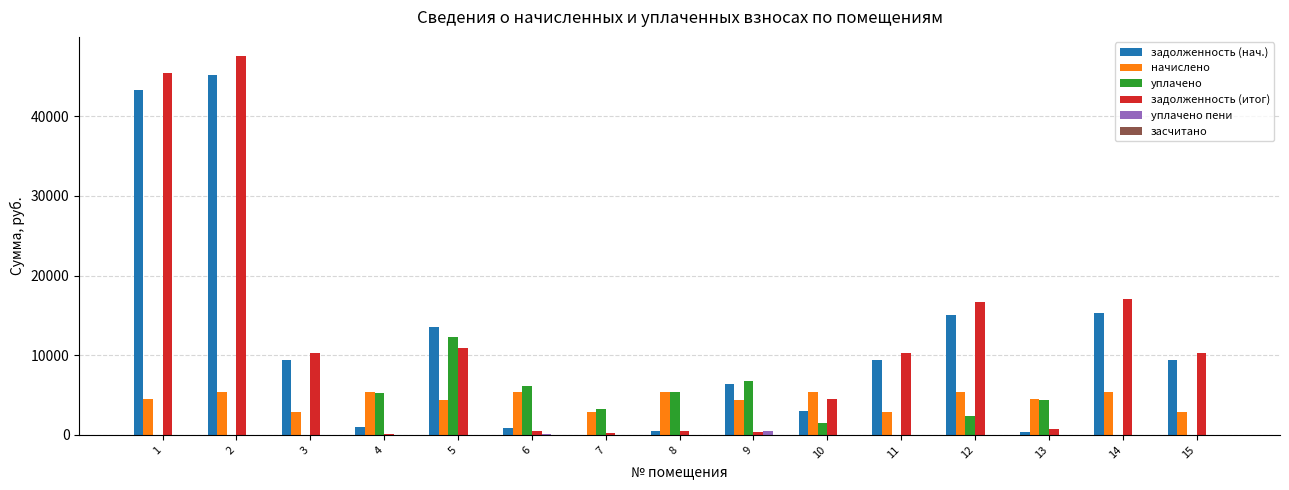

The уплачено series shows 5338.8 at 8. True or false?

True